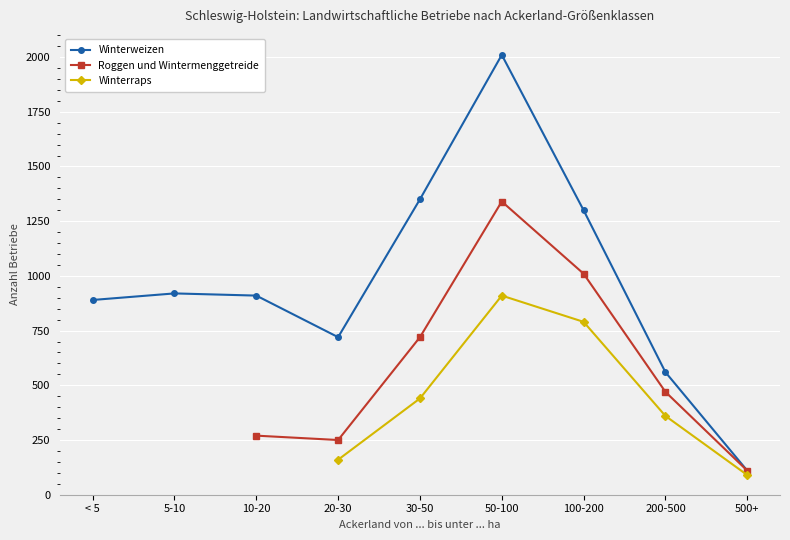

Is this an area chart (filled region under the line)?

No